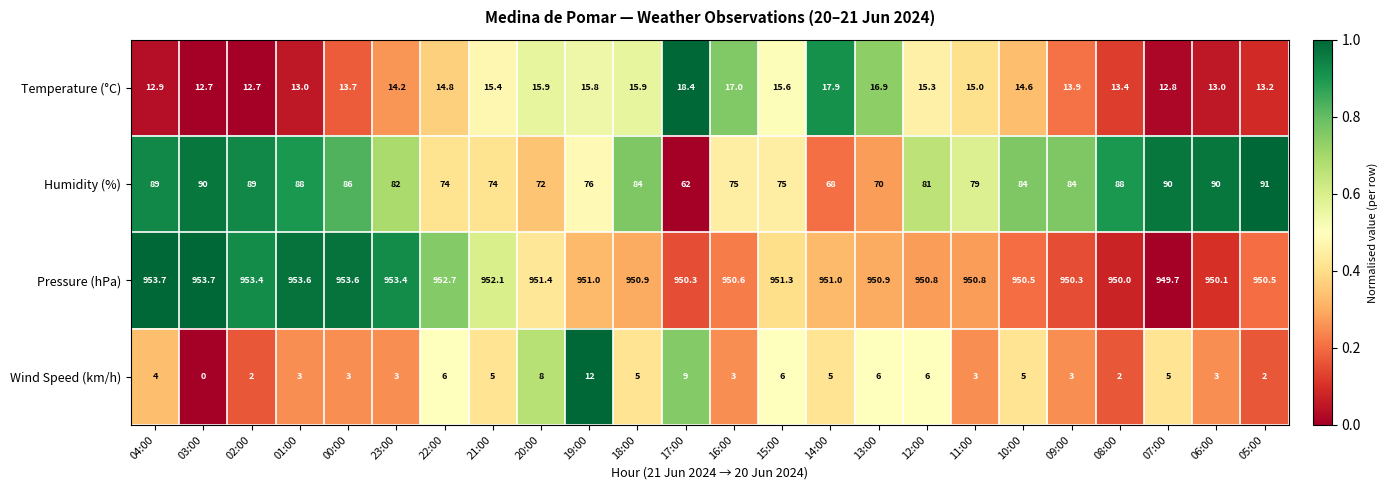

What is the greatest value displayed?

953.7